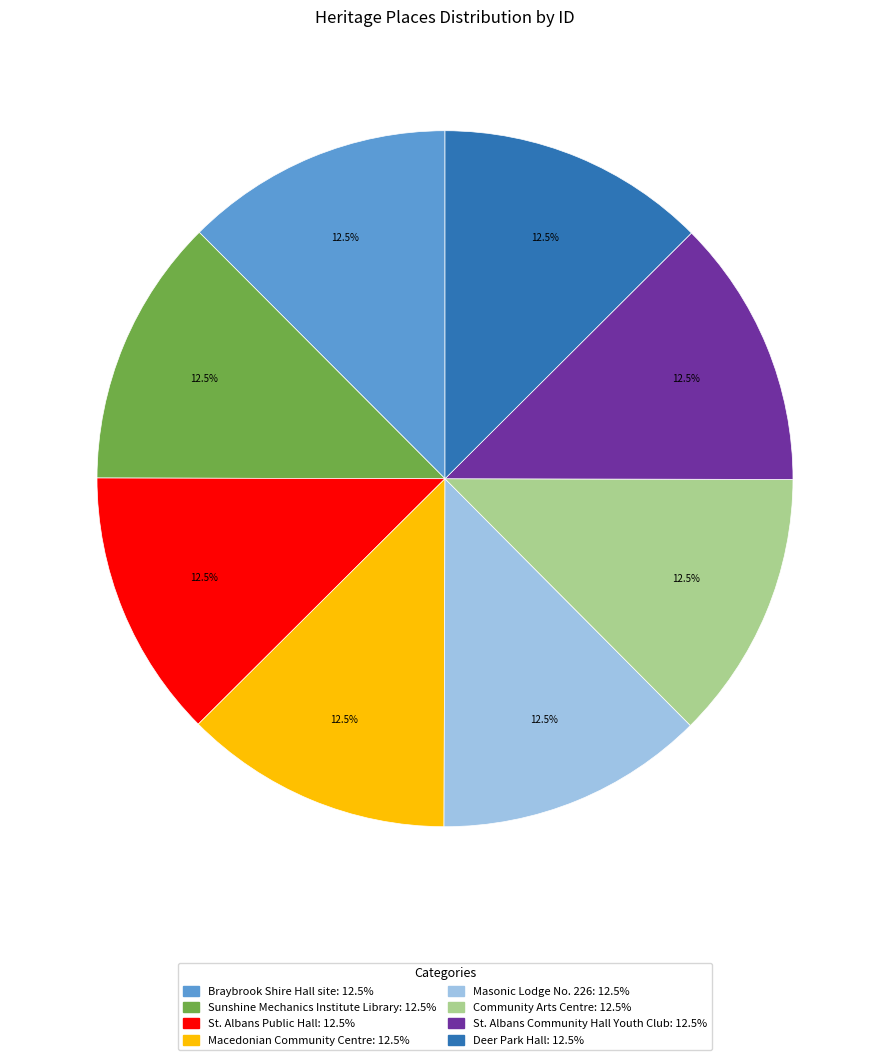

Approximately how many times larger is the value at Macedonian Community Centre compared to St. Albans Community Hall Youth Club?

1.0